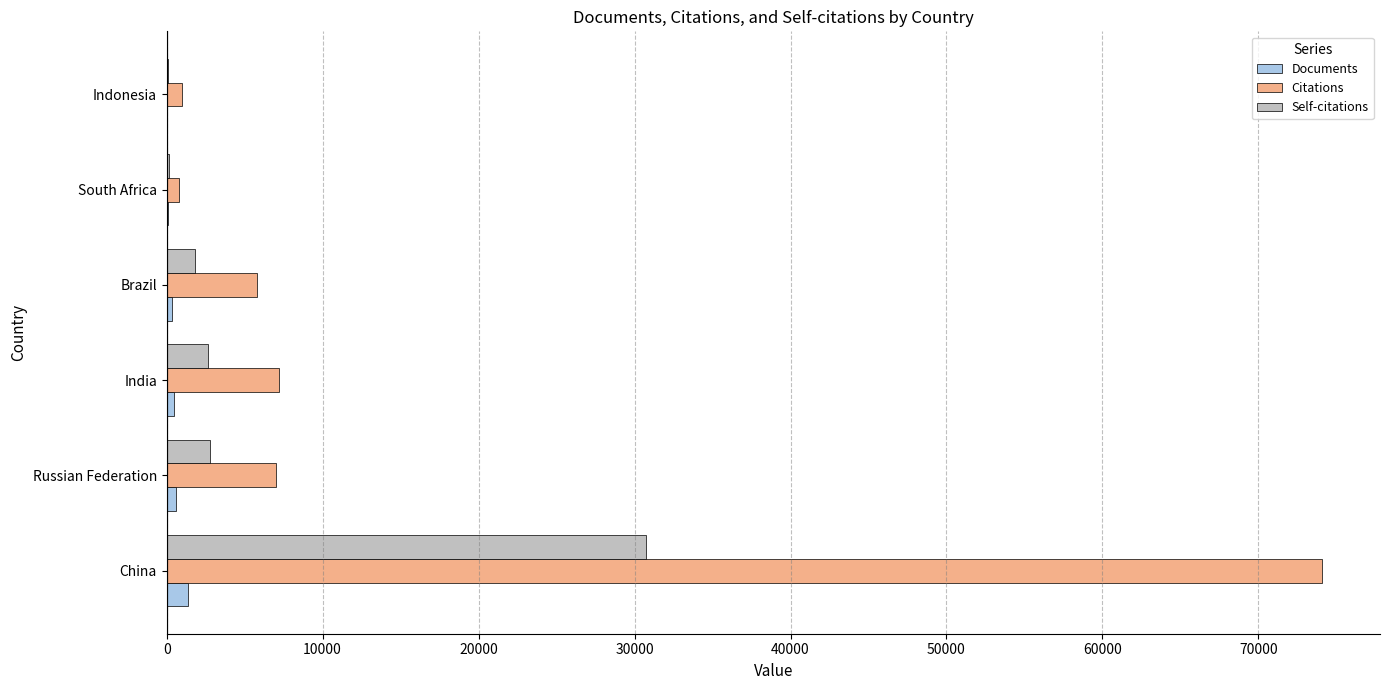

What is the sum of all Citations values?

95811